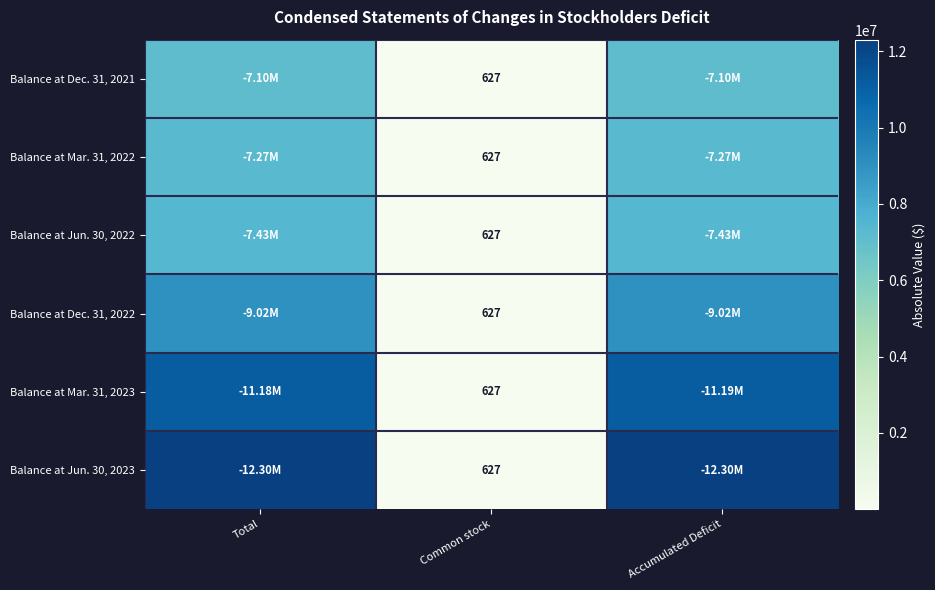

Is the value of Balance at Dec. 31, 2021 at Common stock greater than the value of Balance at Jun. 30, 2023 at Accumulated Deficit?

No